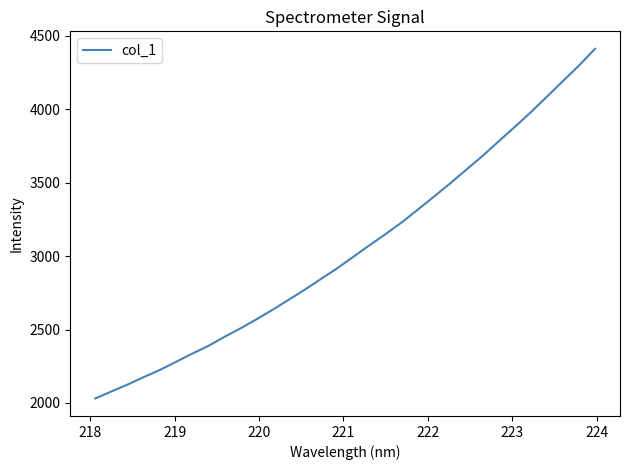

What is the minimum value shown in the chart?

2030.3